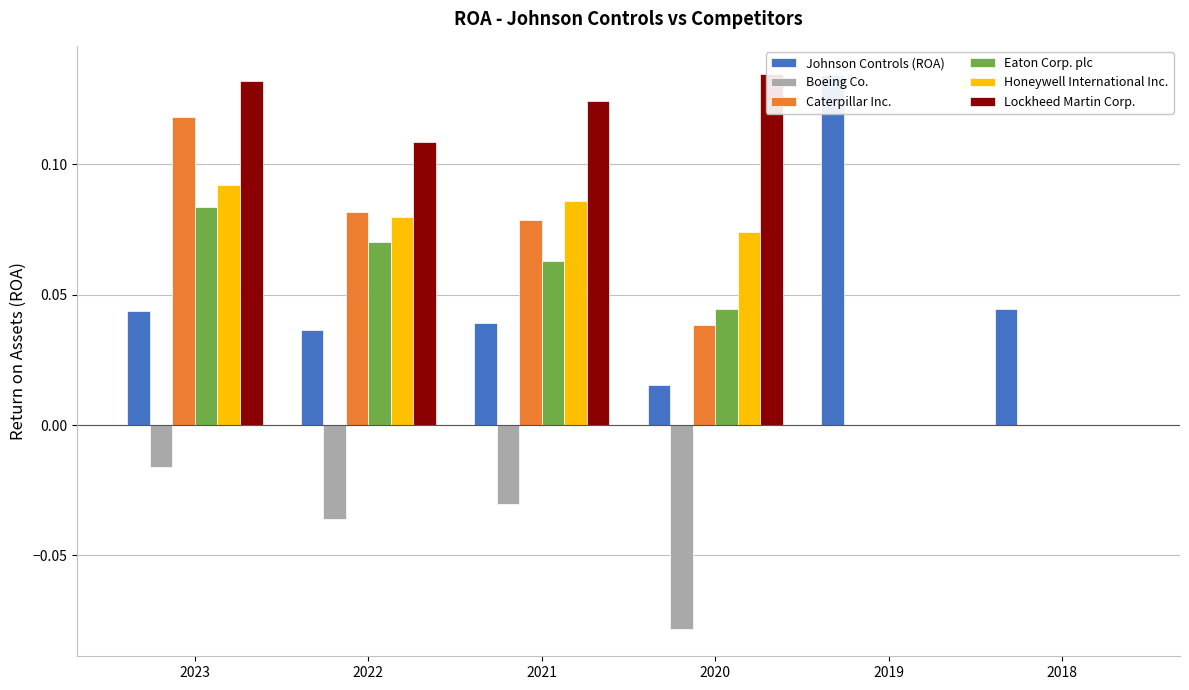

At how many categories does at least one series exceed 0?

6